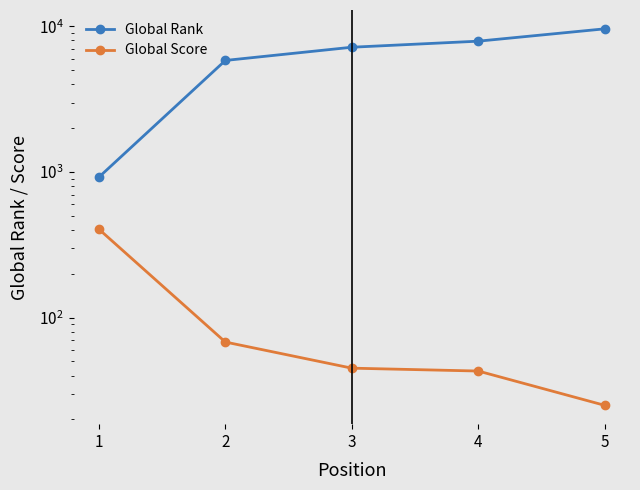

What is the minimum value shown in the chart?

25